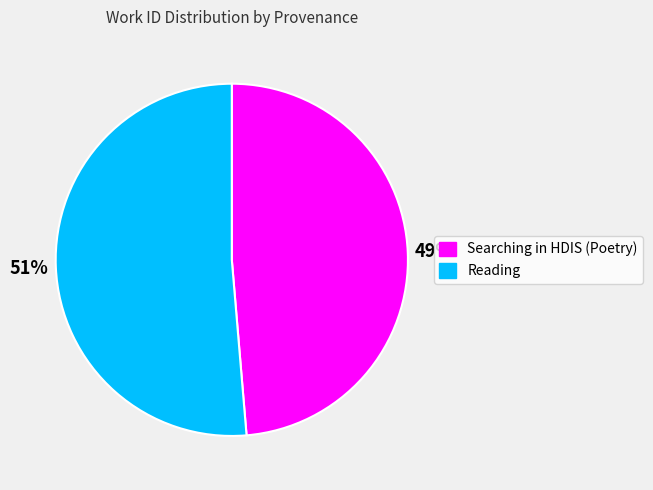

Which slice is the largest?

Reading